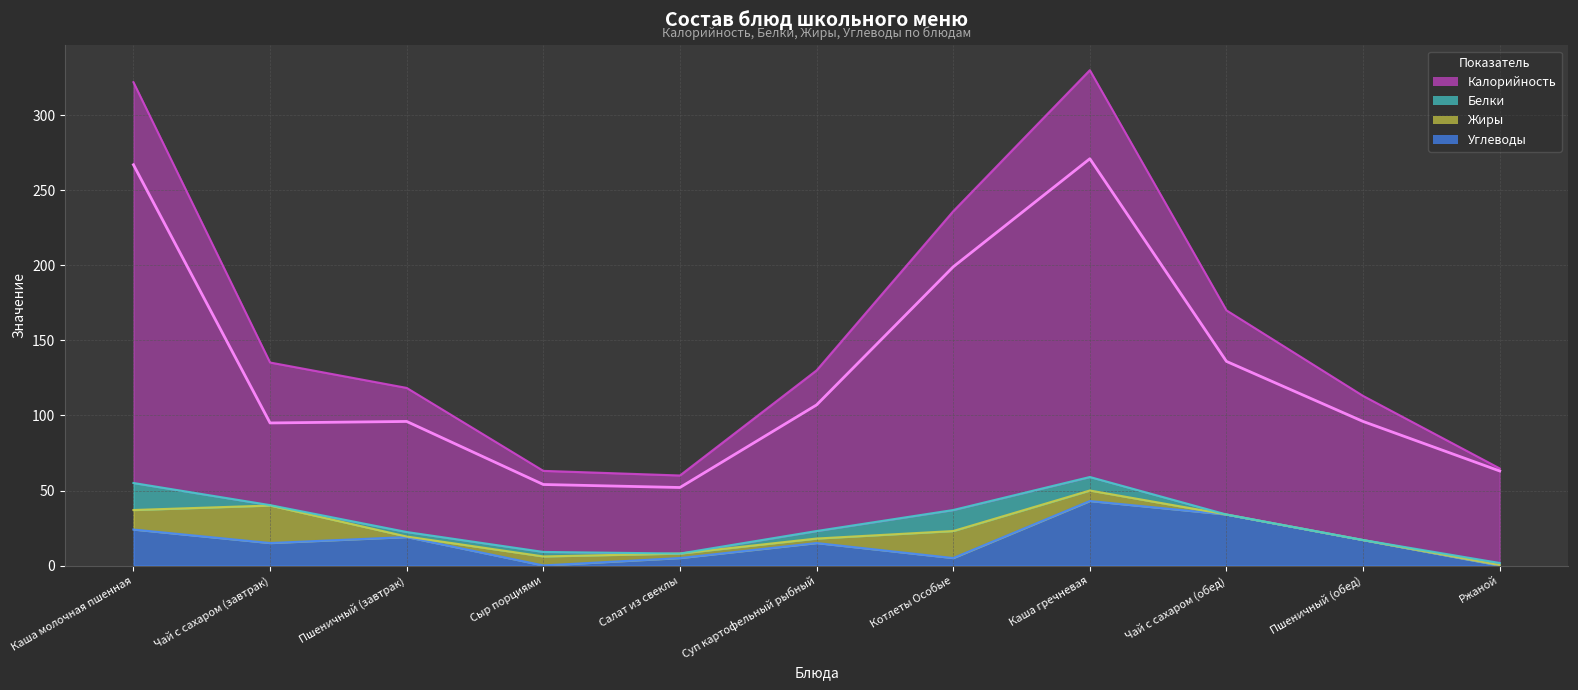

Which series has the widest spread of values?

Калорийность